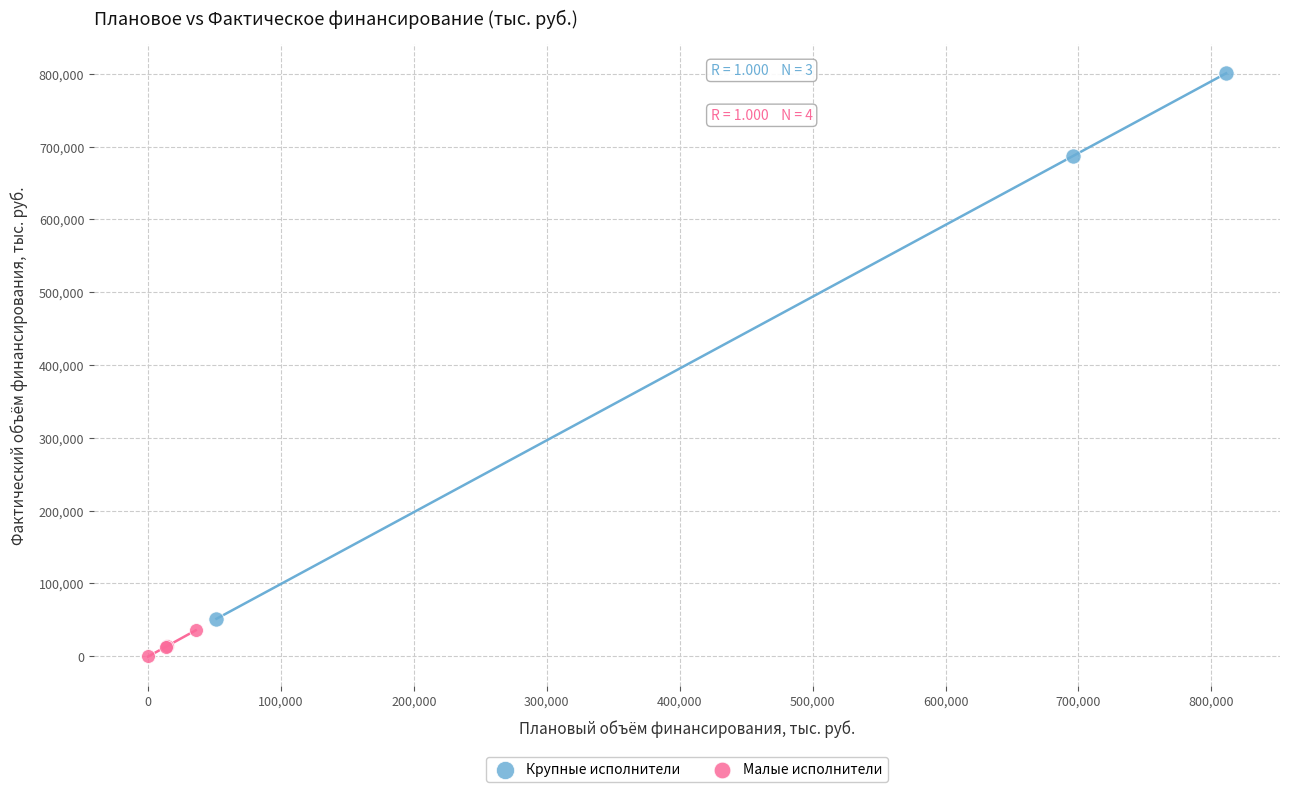

Which series contains the lowest Y value?

Малые исполнители